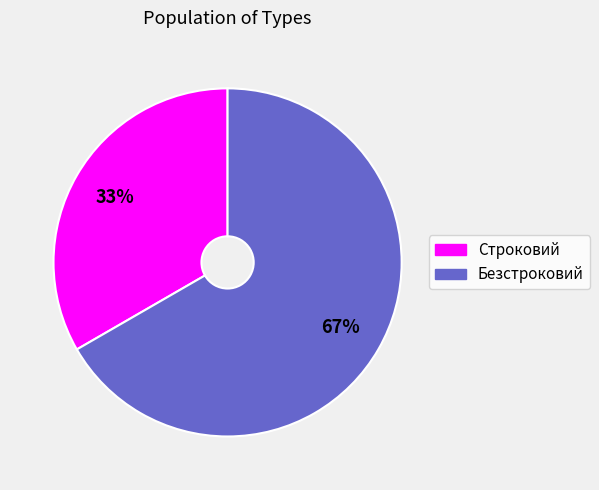

How many segments does this pie chart have?

2